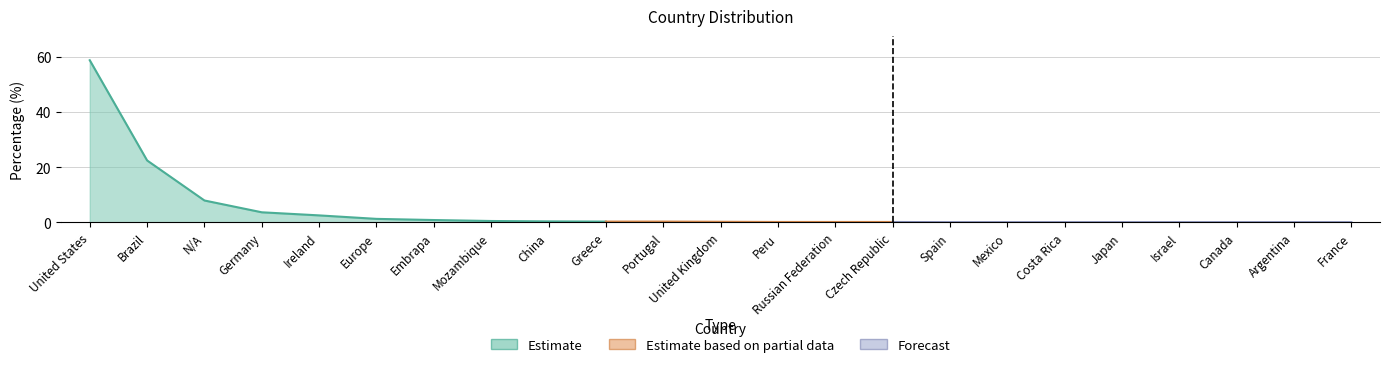

Reading right to left, transcribe all the data shown in this chart.

France=0.1	Argentina=0.1	Canada=0.1	Israel=0.1	Japan=0.1	Costa Rica=0.1	Mexico=0.1	Spain=0.1	Czech Republic=0.1	Russian Federation=0.1	Peru=0.1	United Kingdom=0.2	Portugal=0.3	Greece=0.3	China=0.4	Mozambique=0.5	Embrapa=0.8	Europe=1.3	Ireland=2.5	Germany=3.6	N/A=7.9	Brazil=22.4	United States=58.8